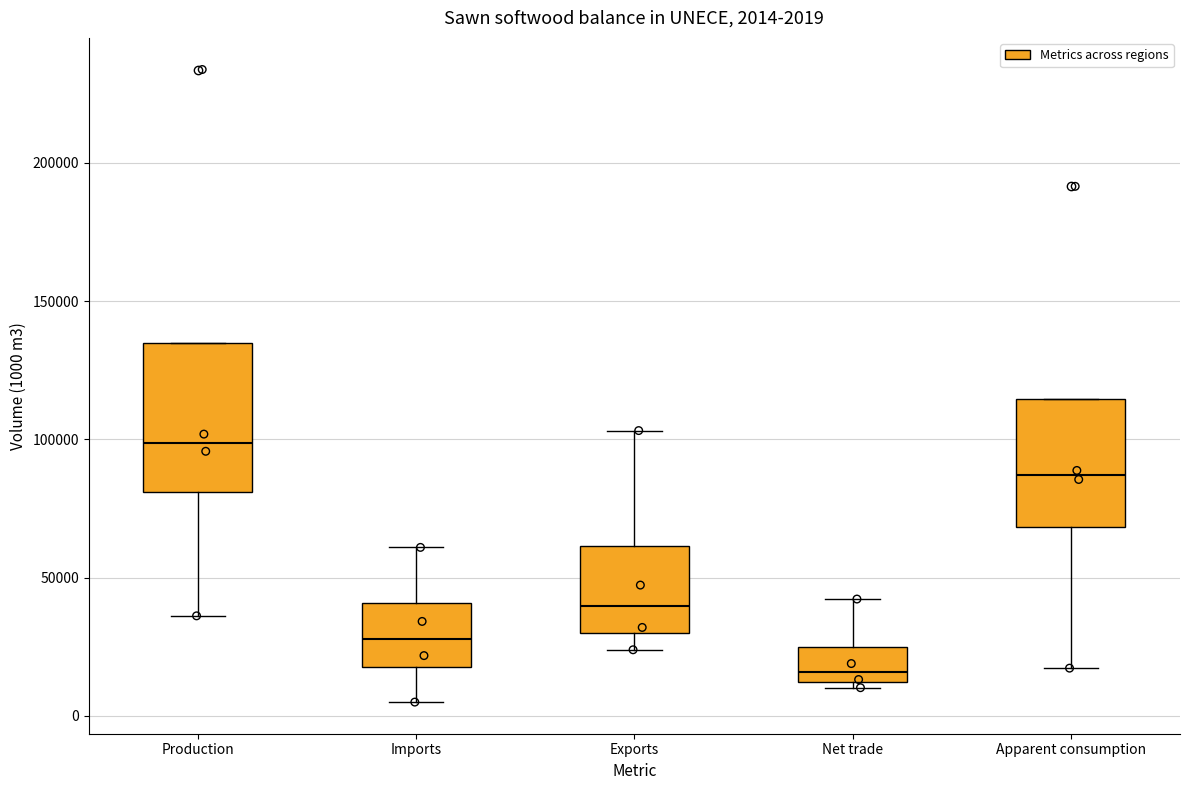

Which box is the tallest, from its lower edge to its upper edge?

Production